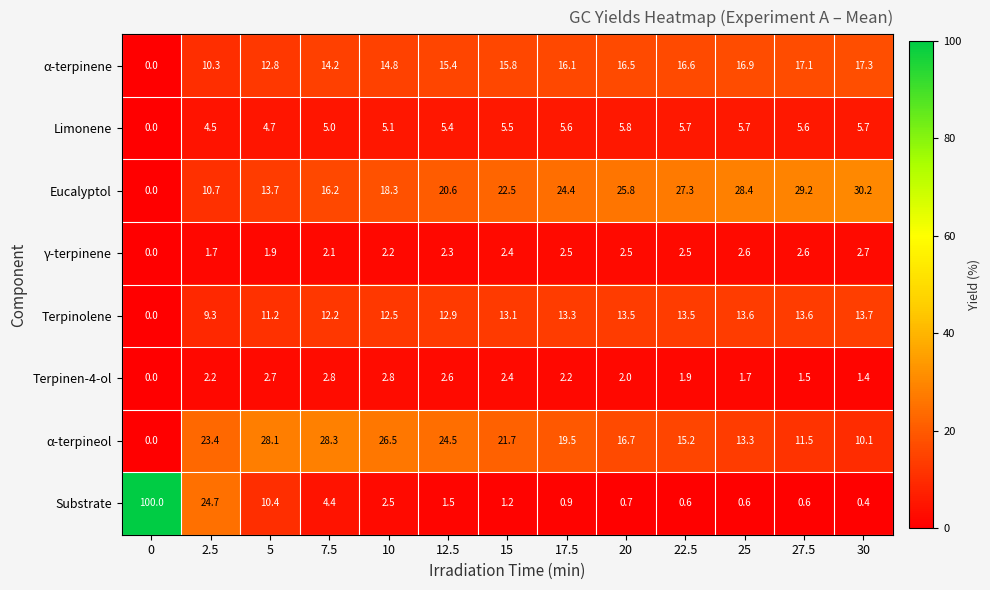

Is it true that α-terpinene equals 5.8 at 17.5?

False